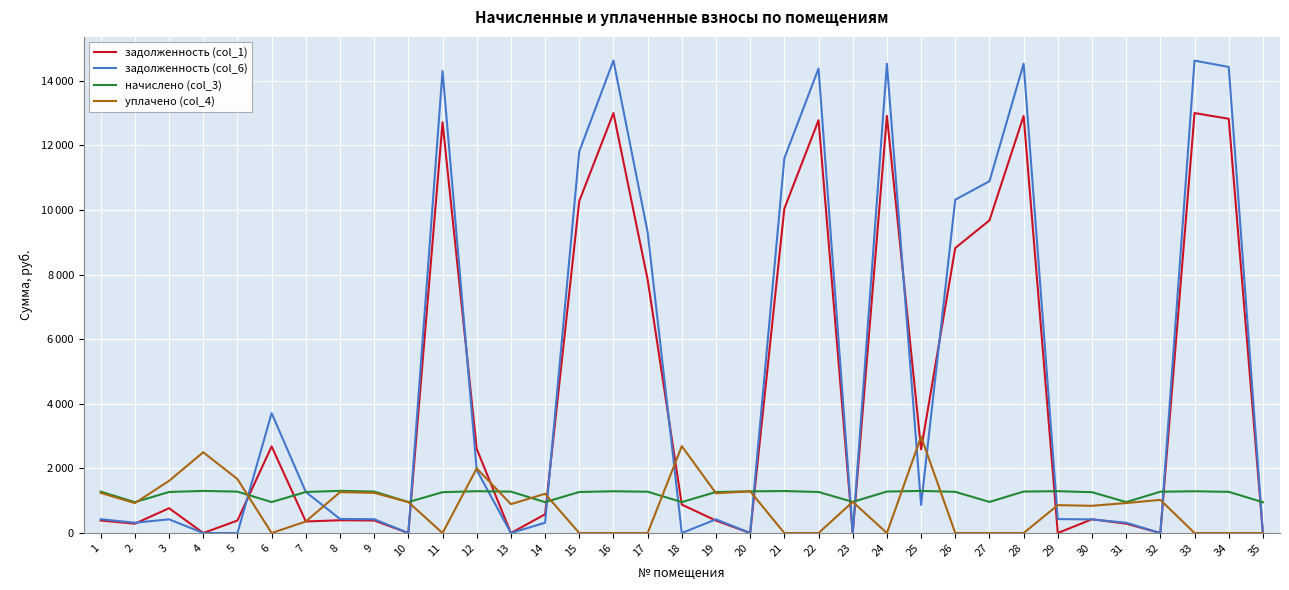

In задолженность (col_6), how many points are higher than both neighbors (excluding endpoints)?

9